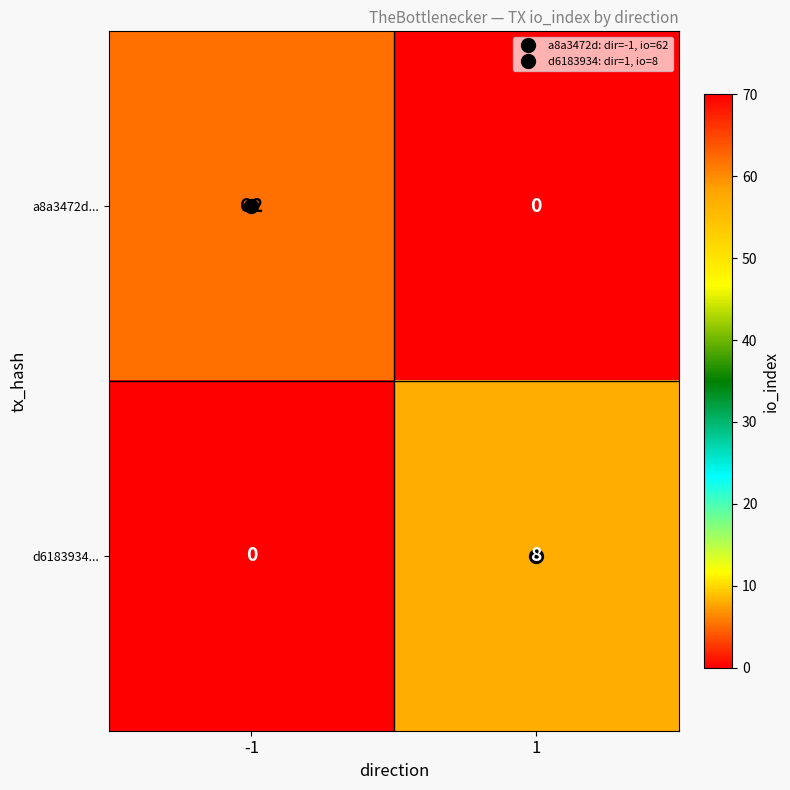

What is the sum of all d6183934... values?

8